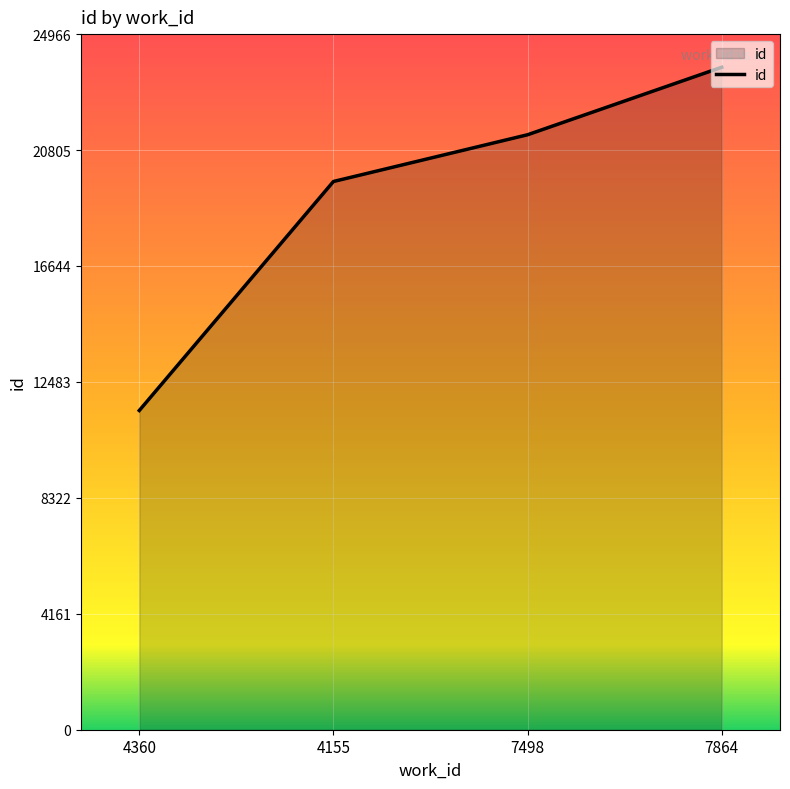

Approximately how many times larger is the value at 4360 compared to 4155?

0.6